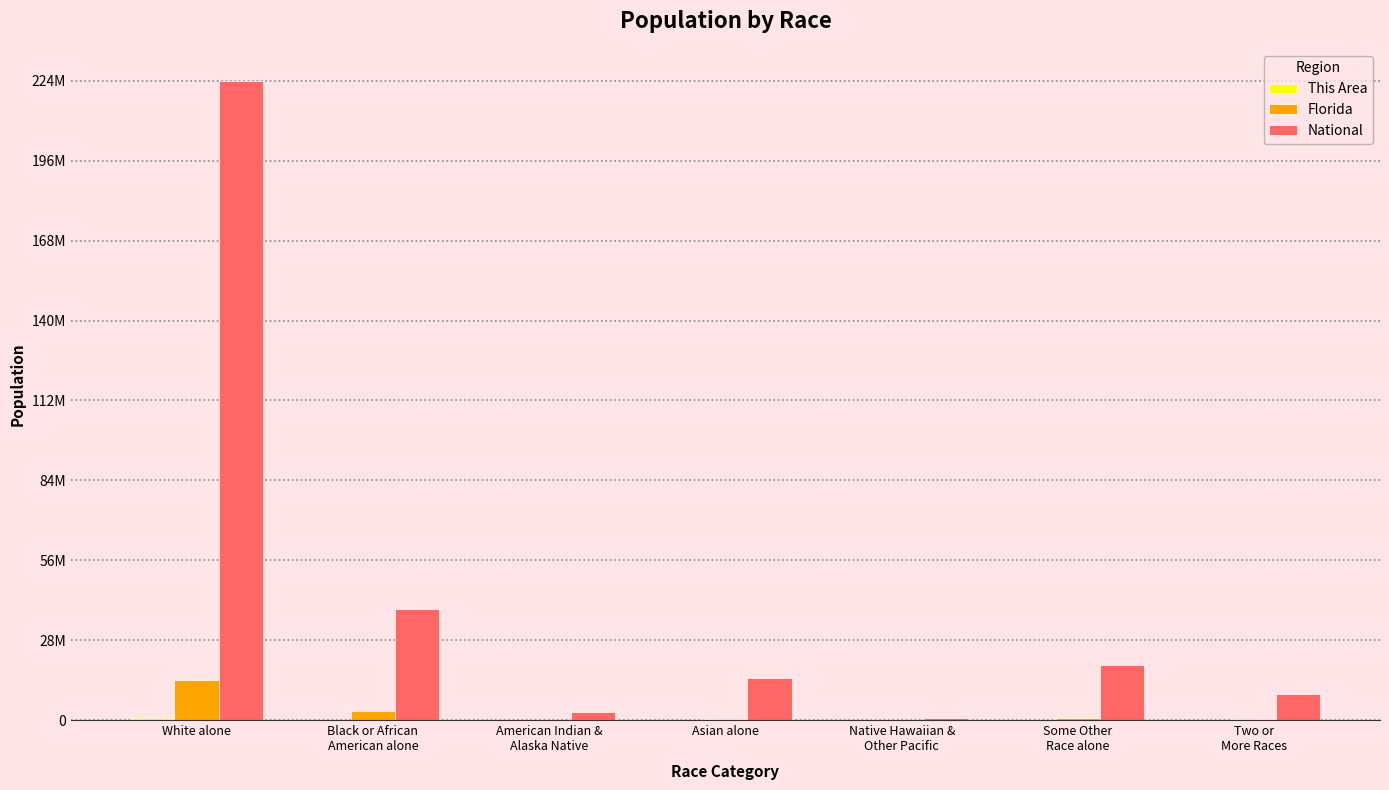

What is the label of the 6th bar from the left?

Some Other
Race alone